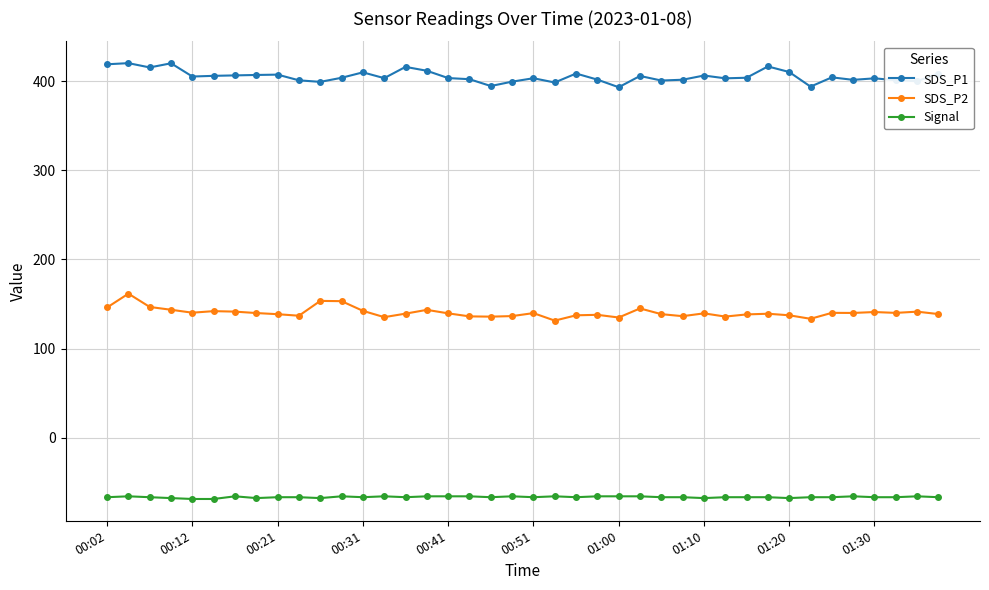

True or false: SDS_P2 and SDS_P1 intersect in this chart.

False